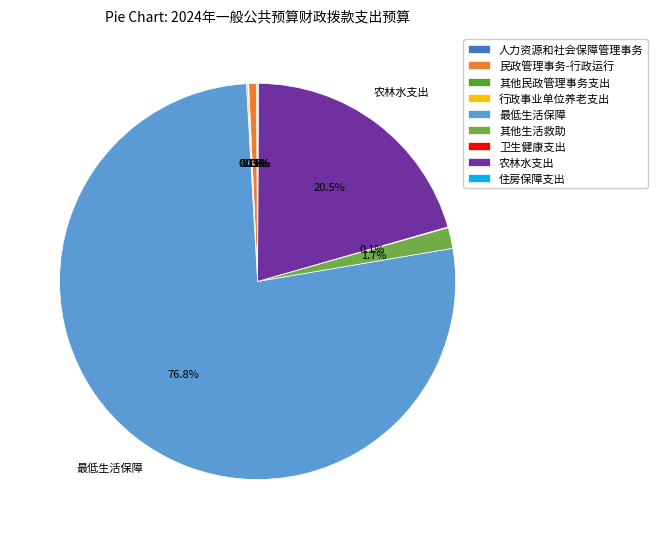

Which slice is the largest?

最低生活保障